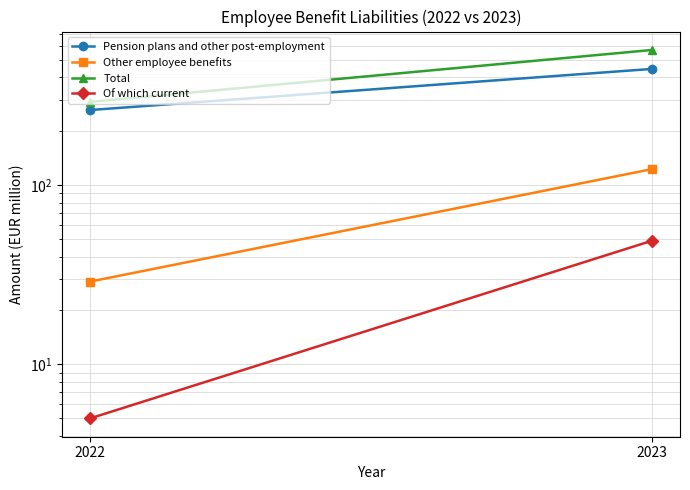

Is it true that Other employee benefits equals 123 at 2023?

True